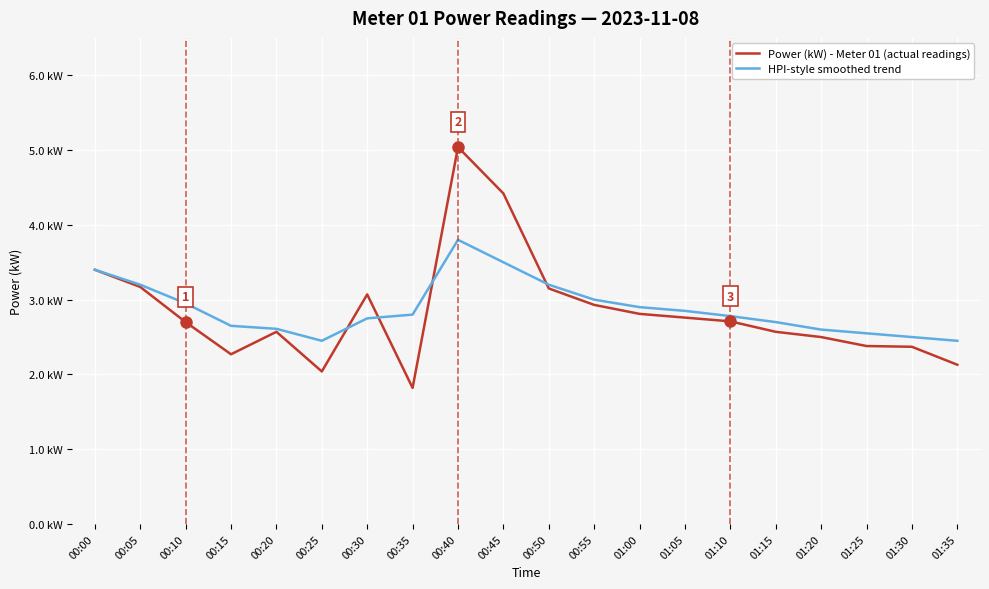

Which series changed the most between 00:20 and 00:25?

Power (kW) - Meter 01 (actual readings)